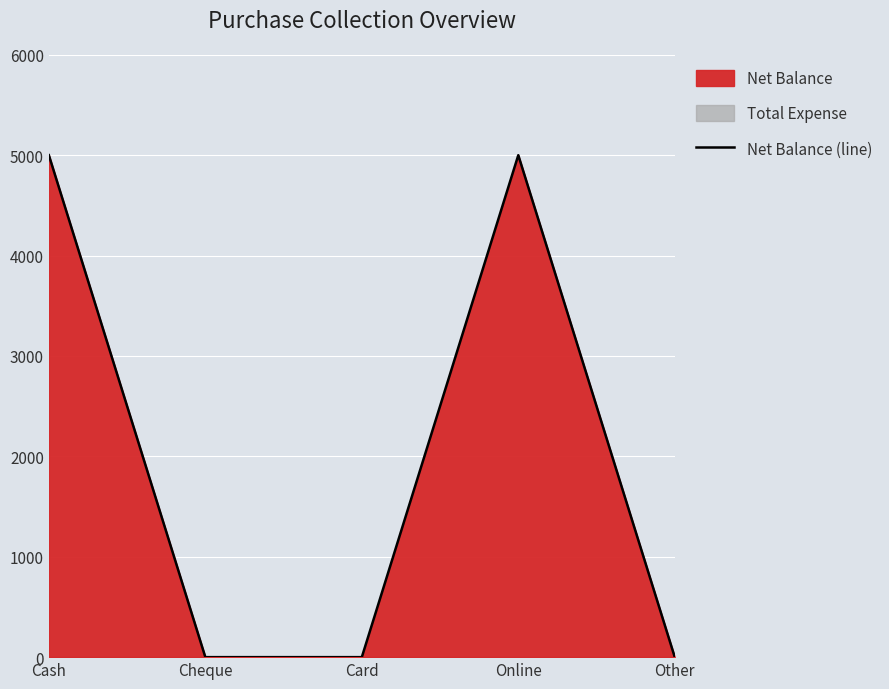

How many values are above zero?

2